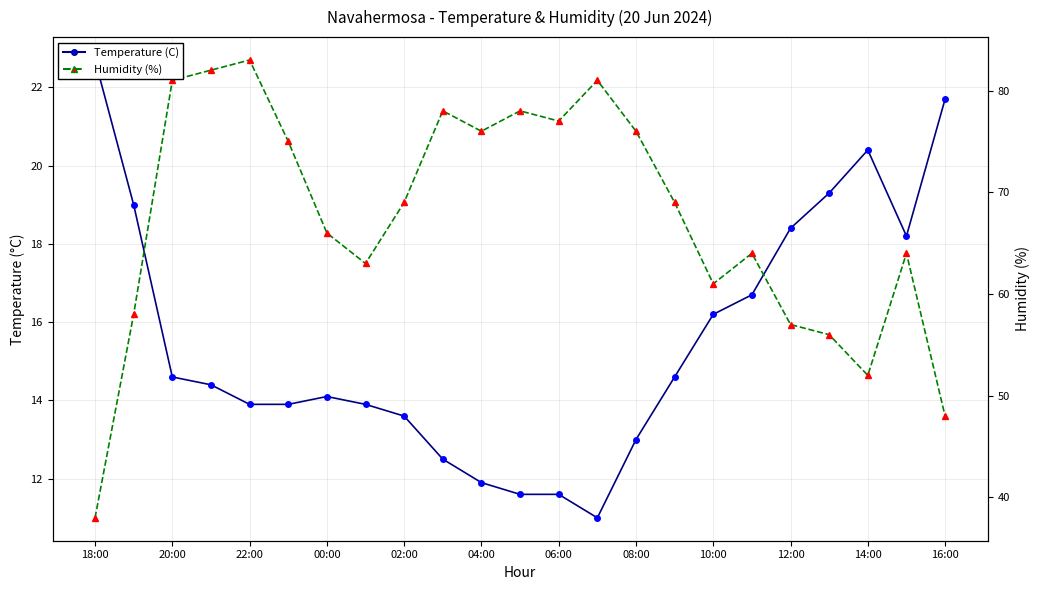

Read the Humidity (%) value at 14:00.

52.0